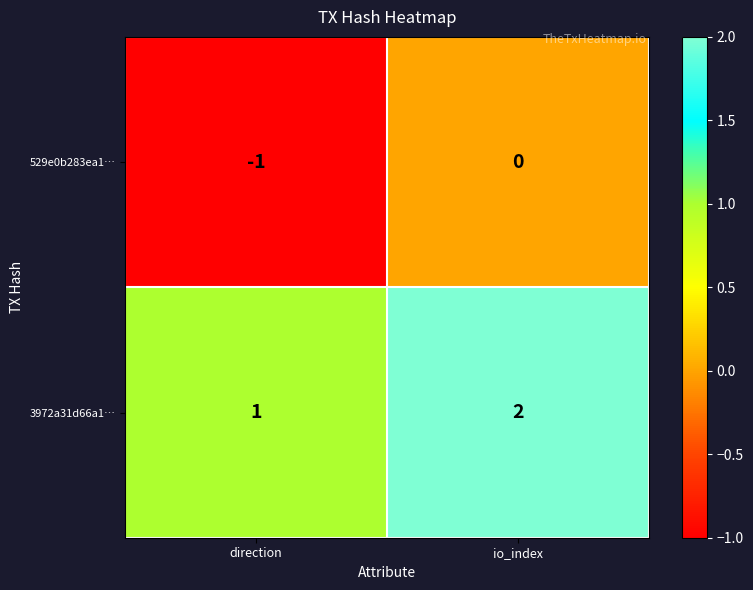

At which label is 529e0b283ea1… closest to 0?

io_index